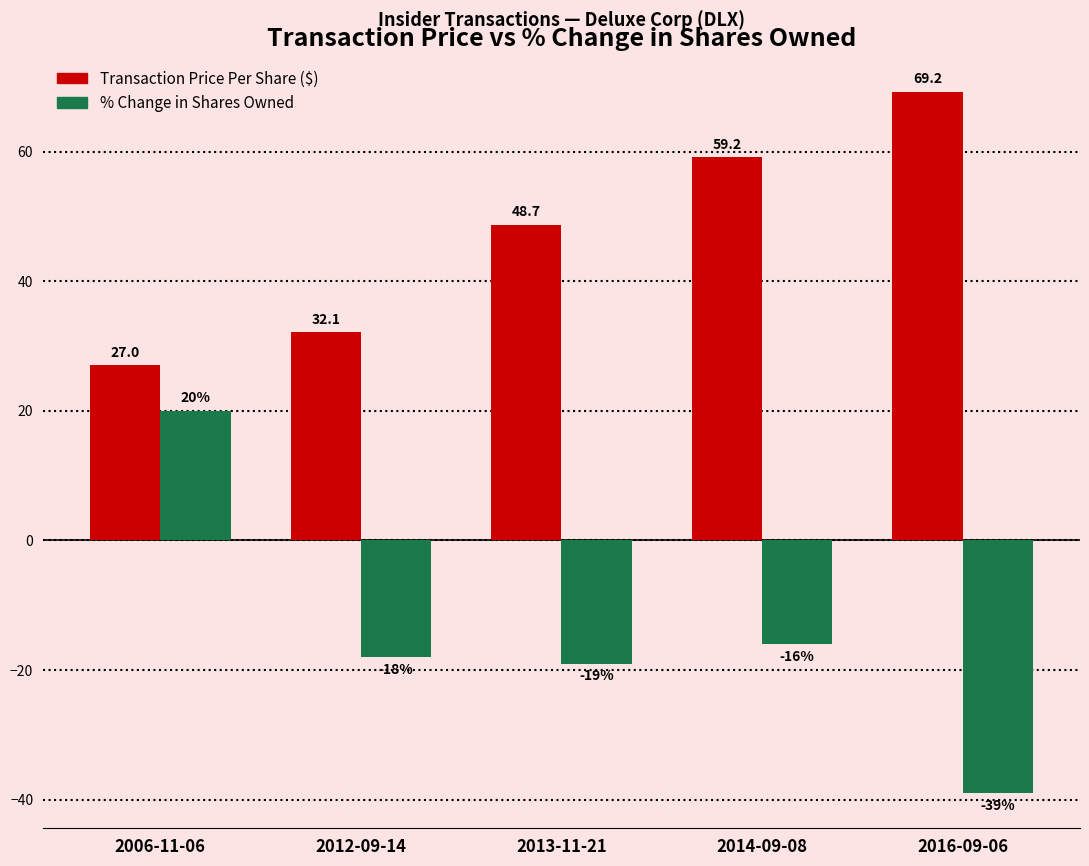

What is the spread (max minus min) of values at 2006-11-06?

7.0